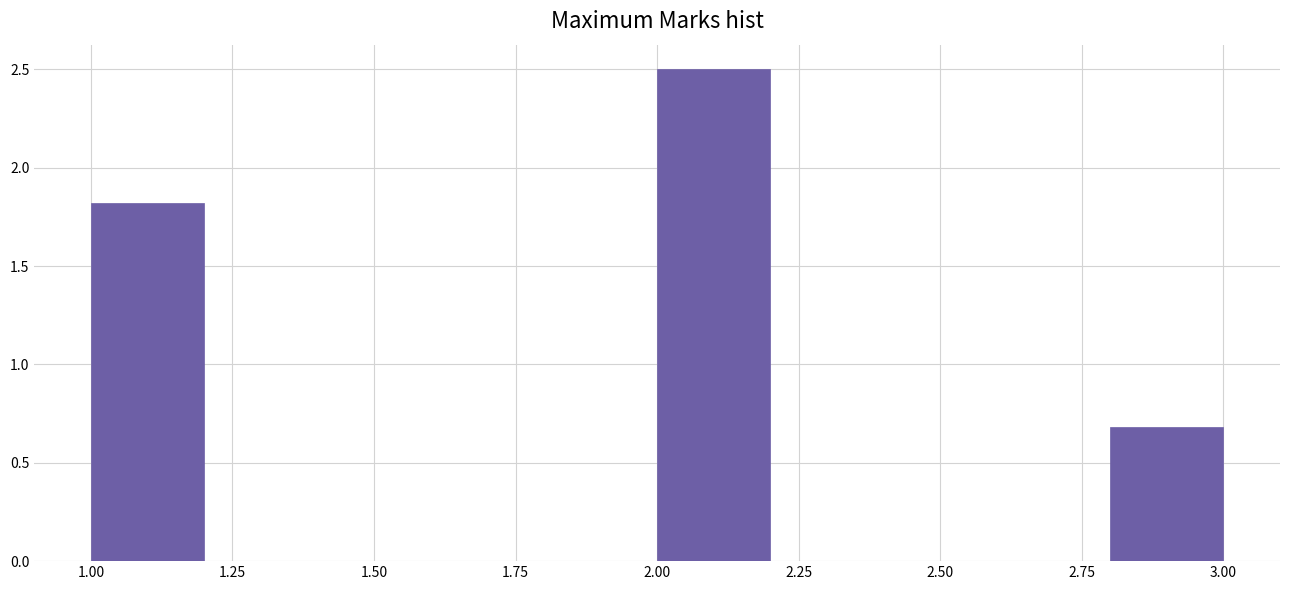

Reading left to right, list every bar in this chart as the range it spans on the x-axis followed by its height. The values are not printed on the chart, so give them approximately, as read against the axis.

1.0 to 1.2: 1.8
1.2 to 1.4: 0
1.4 to 1.6: 0
1.6 to 1.8: 0
1.8 to 2.0: 0
2.0 to 2.2: 2.5
2.2 to 2.4: 0
2.4 to 2.6: 0
2.6 to 2.8: 0
2.8 to 3.0: 0.7